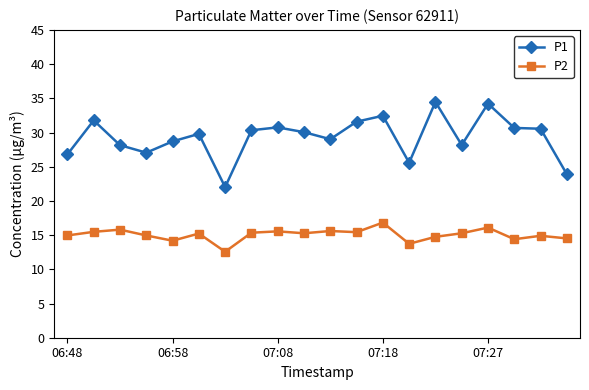

True or false: P2 has more than 0 interior local peaks.

True